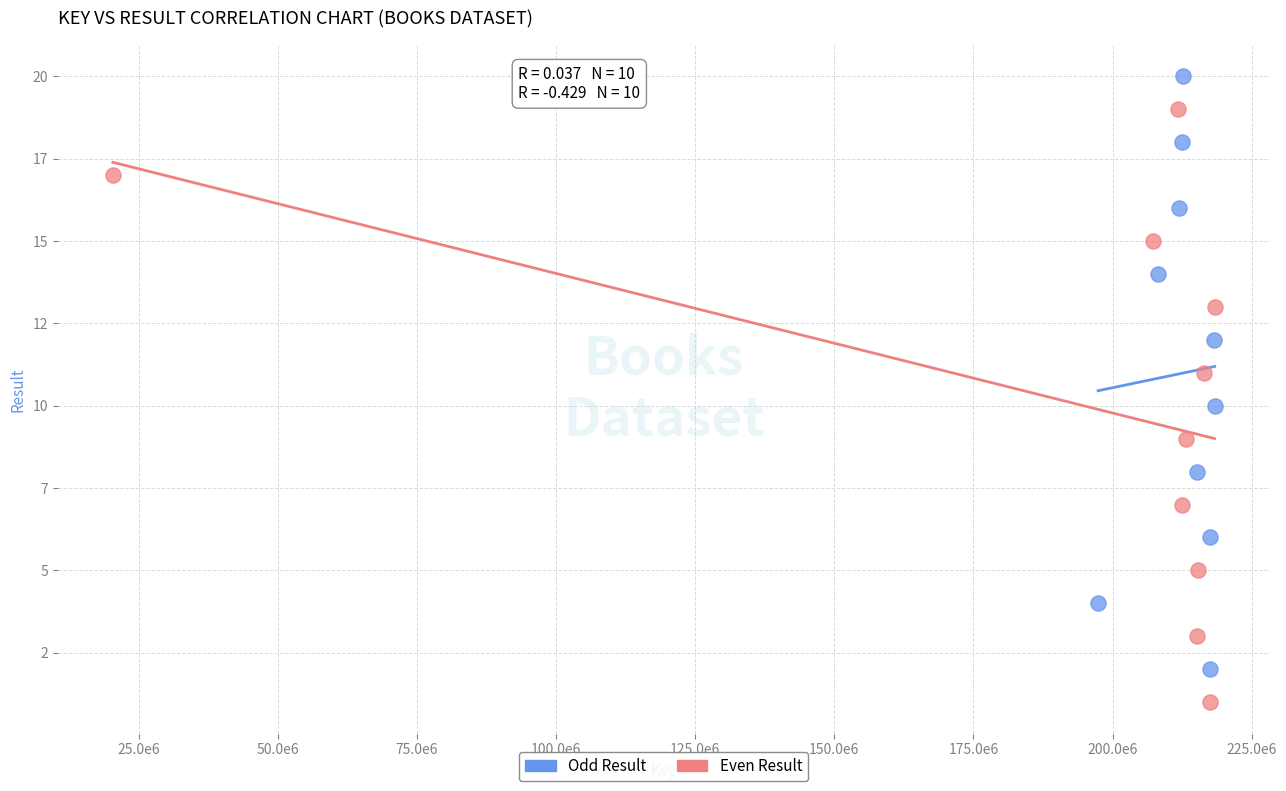

Which series contains the highest Y value?

Odd Result